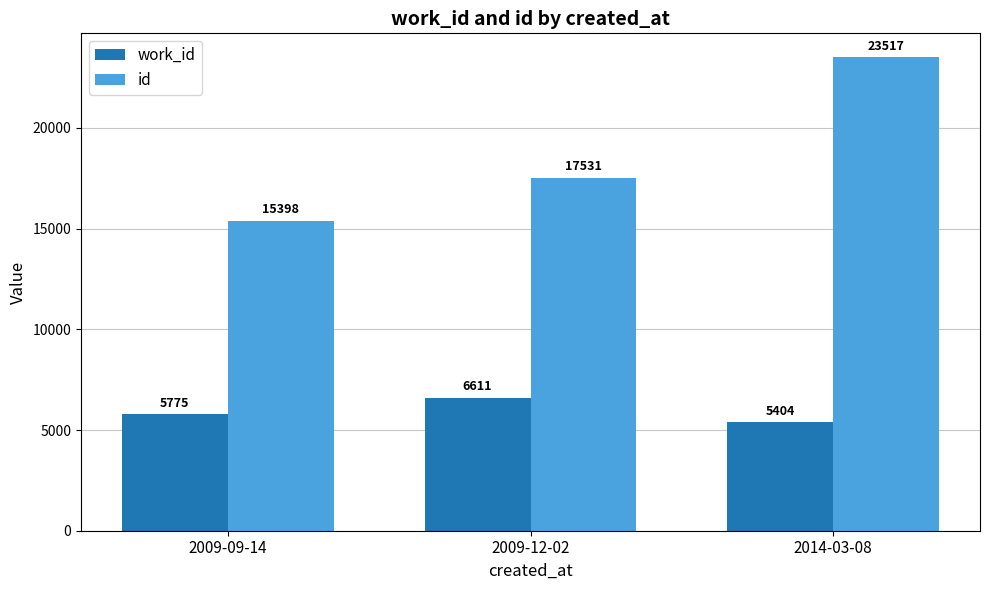

What is the value of the work_id bar at the 3rd from the left?

5404